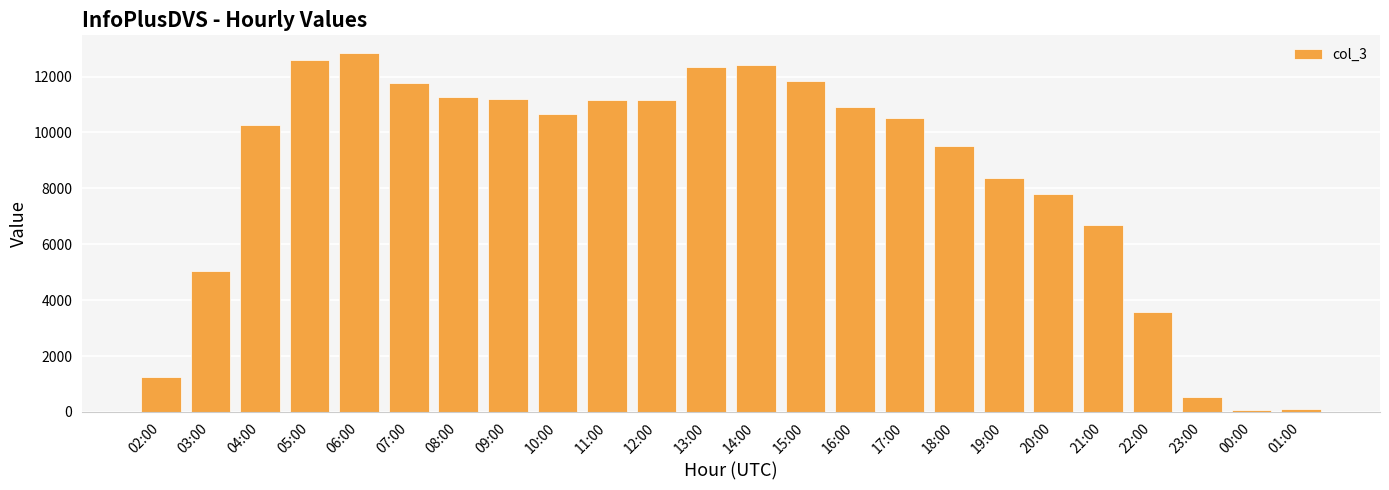

At which label is the value closest to 6450?

21:00